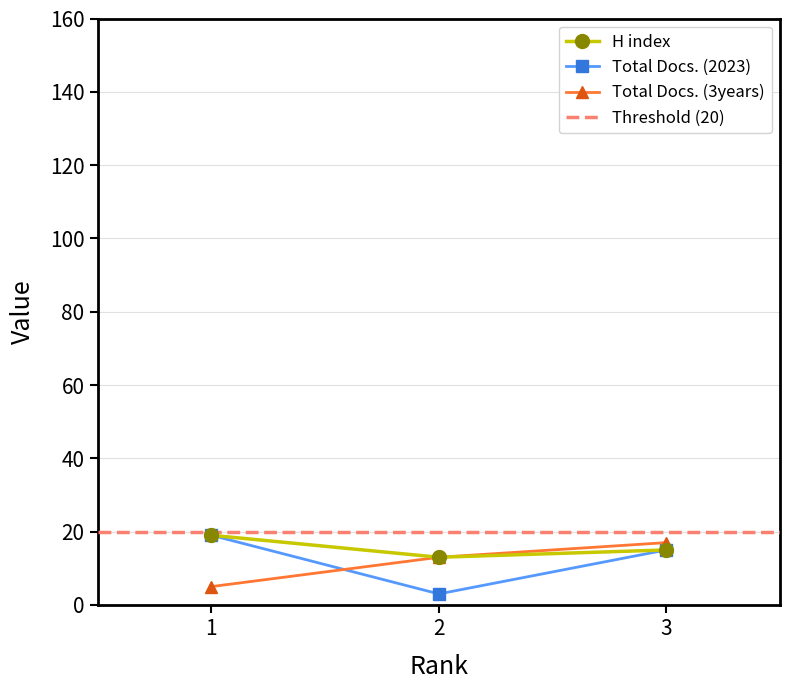

What is the difference between the highest and lowest values at 2?

10